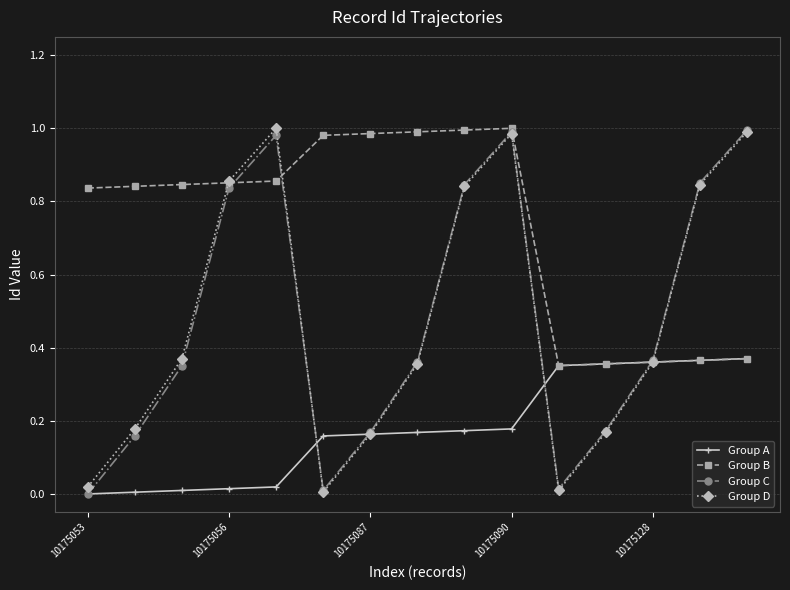

True or false: Group C has more than 1 points higher than both neighbors.

True